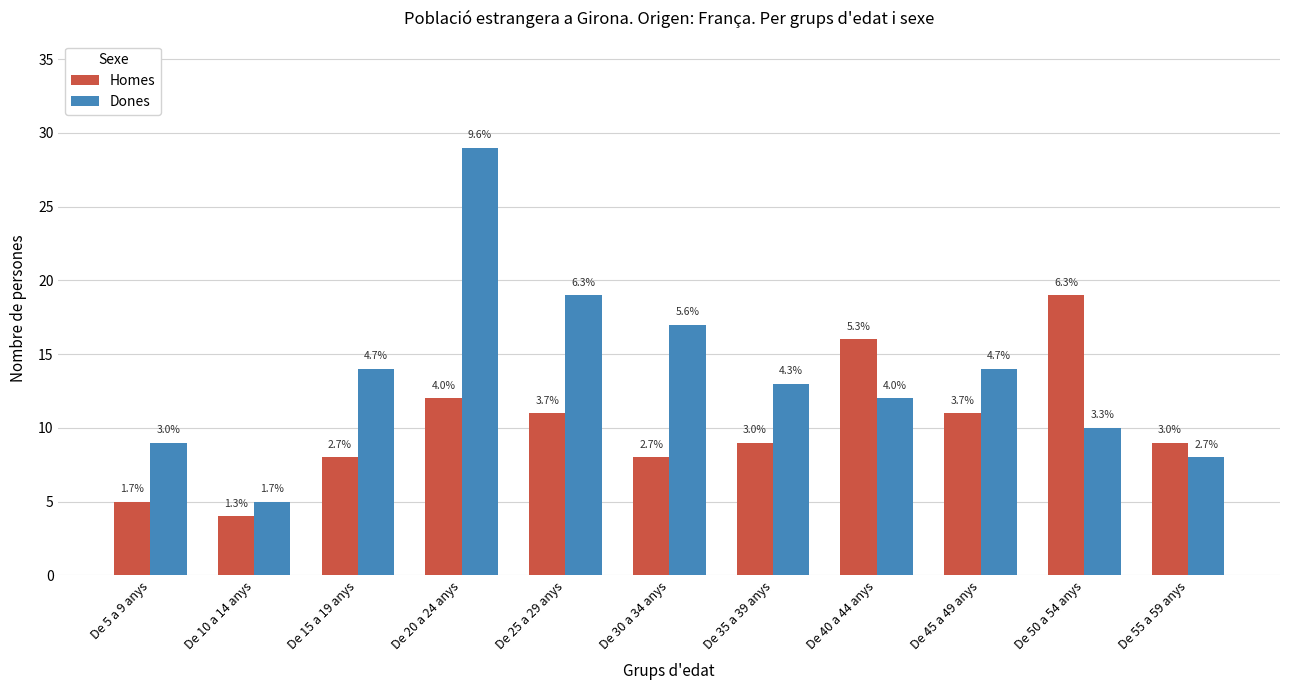

Where does the Dones series first go above 13?

De 15 a 19 anys